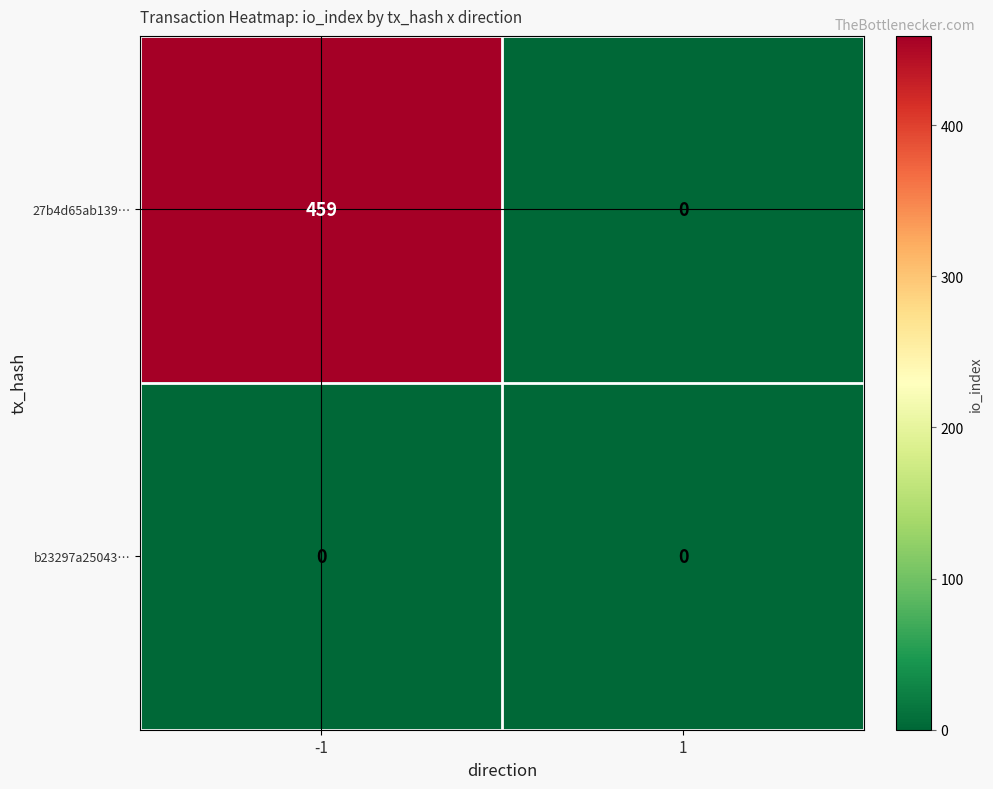

At which category is the sum across all series the highest?

-1